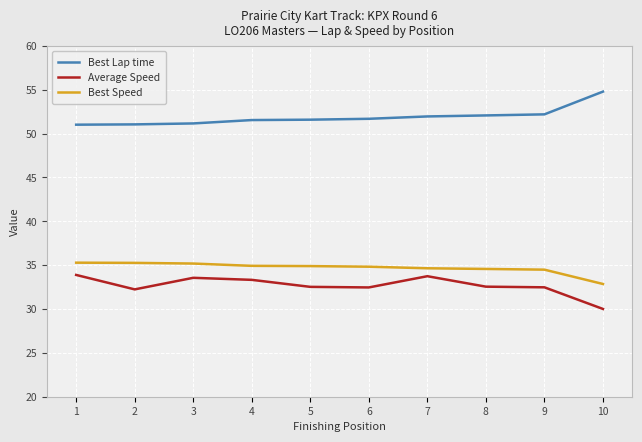

True or false: Average Speed and Best Lap time cross at least once.

False